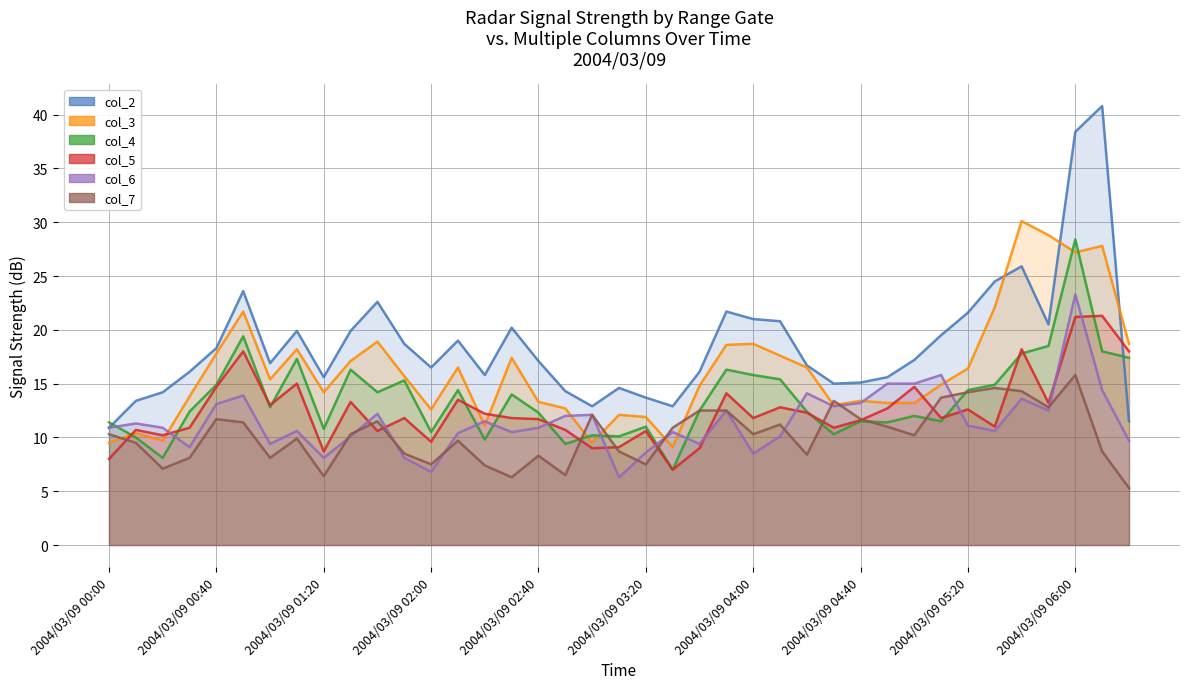

How many intersections are there between col_3 and col_4?

5